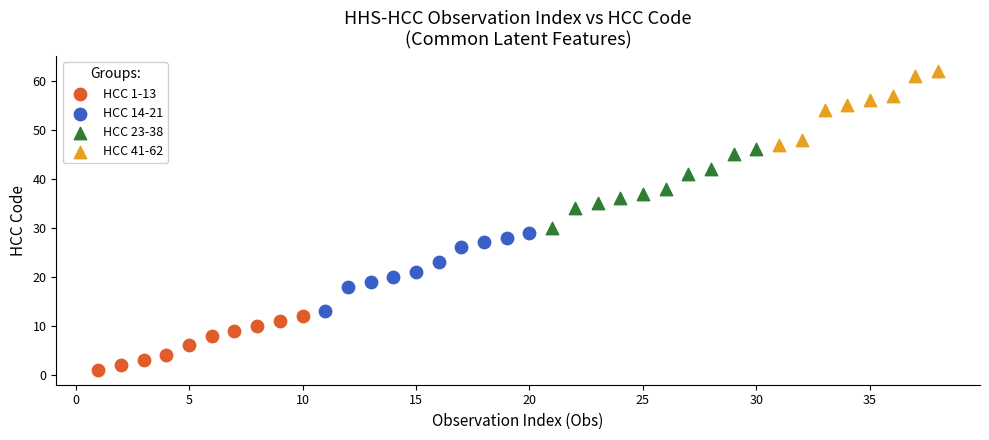

Which series reaches the maximum Y coordinate?

HCC 41-62